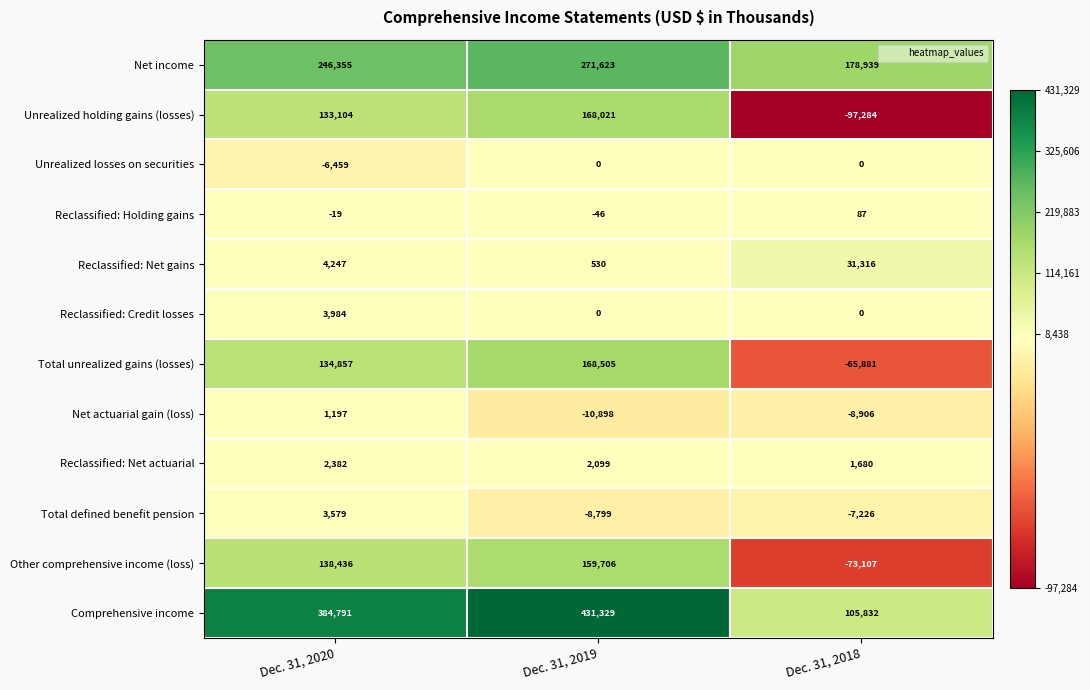

At how many categories does at least one series exceed 154694?

3